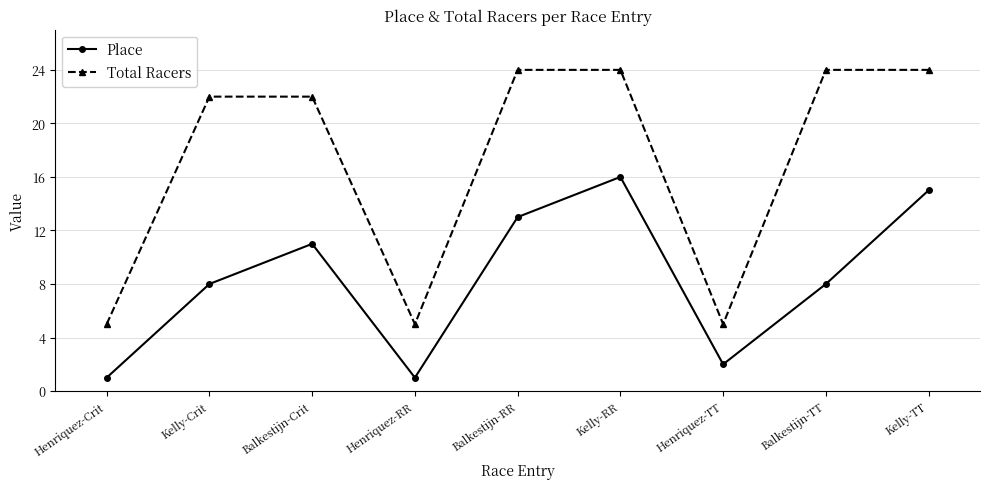

What are all the series names shown in the legend?

Place, Total Racers